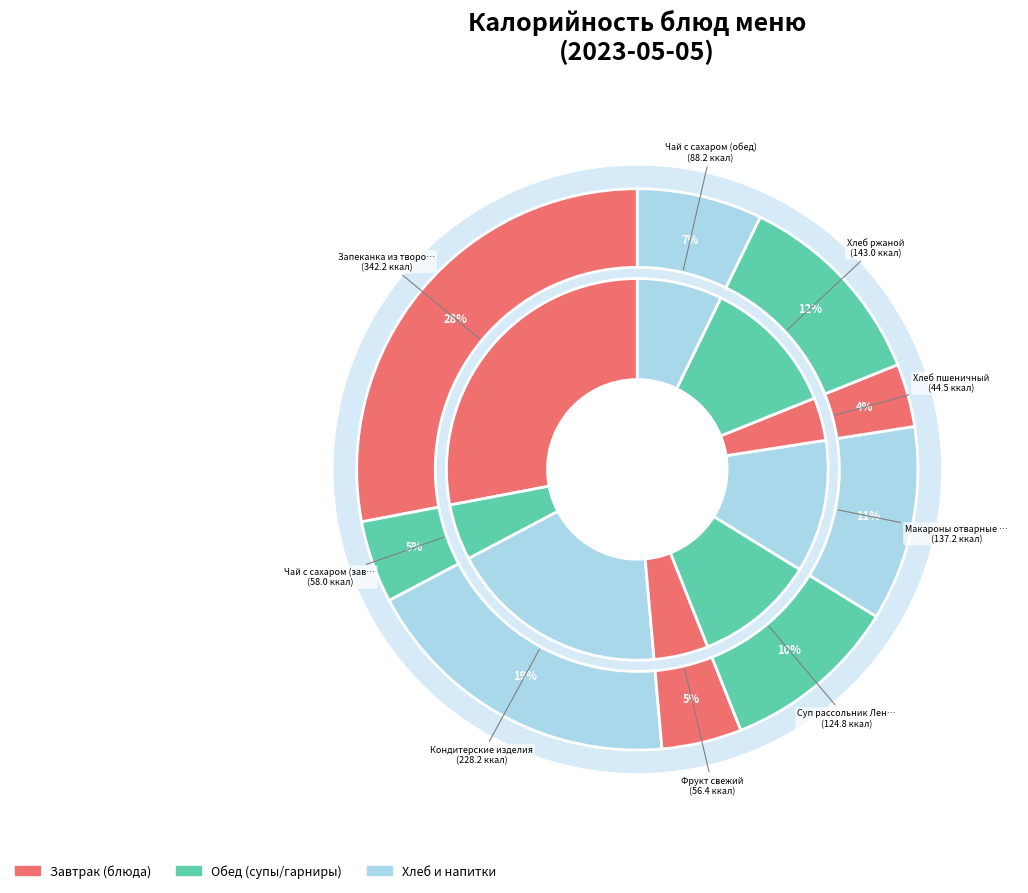

How many slices are in this pie chart?

9